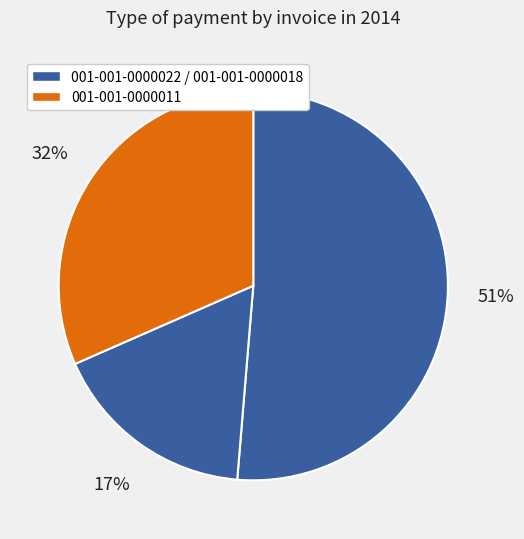

How many segments does this pie chart have?

3